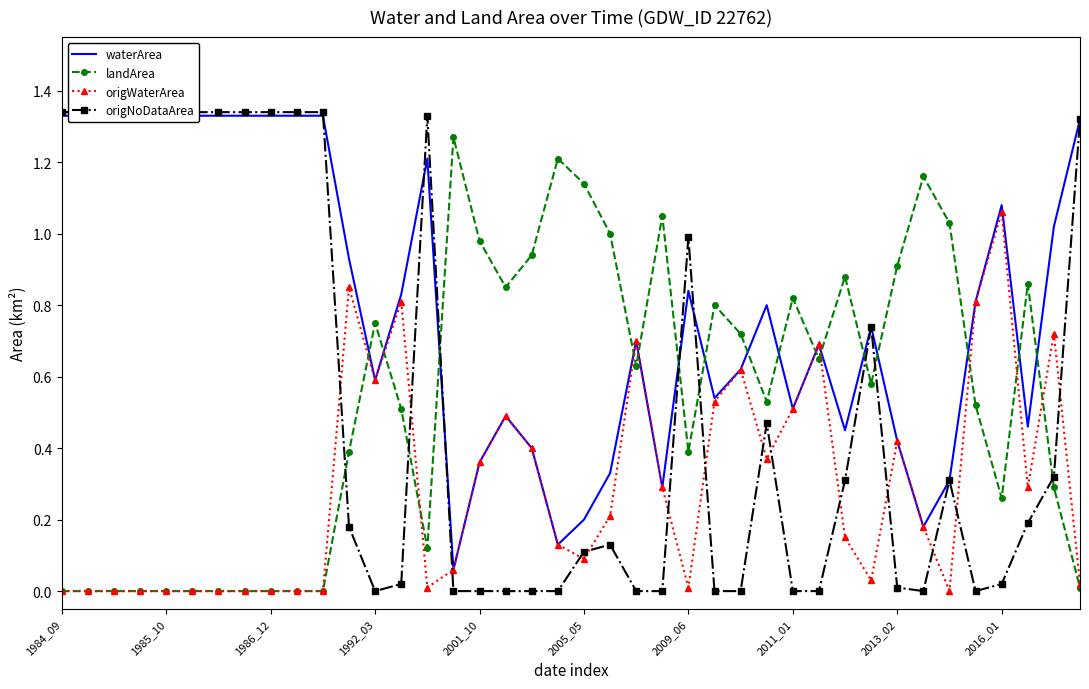

What position from the left is 37?

38